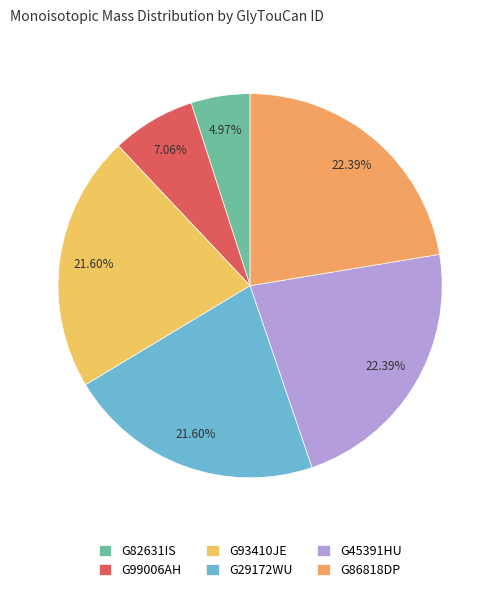

Which has a higher value, G82631IS or G86818DP?

G86818DP